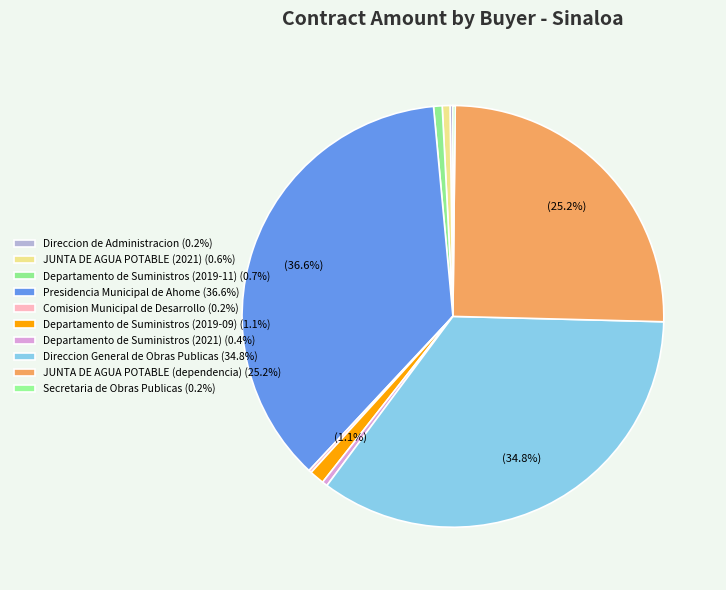

True or false: JUNTA DE AGUA POTABLE (dependencia) accounts for 13% of the total.

False